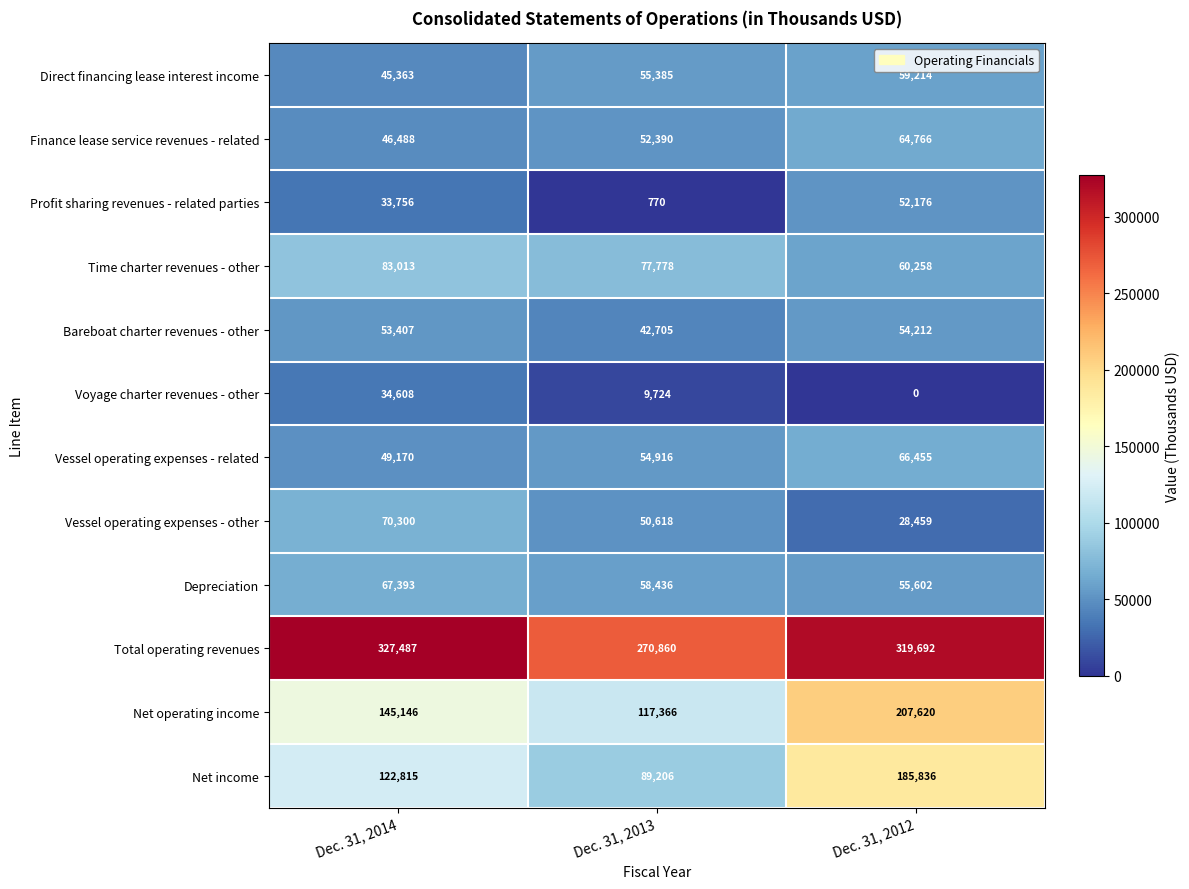

Rank the series at Dec. 31, 2013 from lowest to highest value.

Profit sharing revenues - related parties, Voyage charter revenues - other, Bareboat charter revenues - other, Vessel operating expenses - other, Finance lease service revenues - related, Vessel operating expenses - related, Direct financing lease interest income, Depreciation, Time charter revenues - other, Net income, Net operating income, Total operating revenues